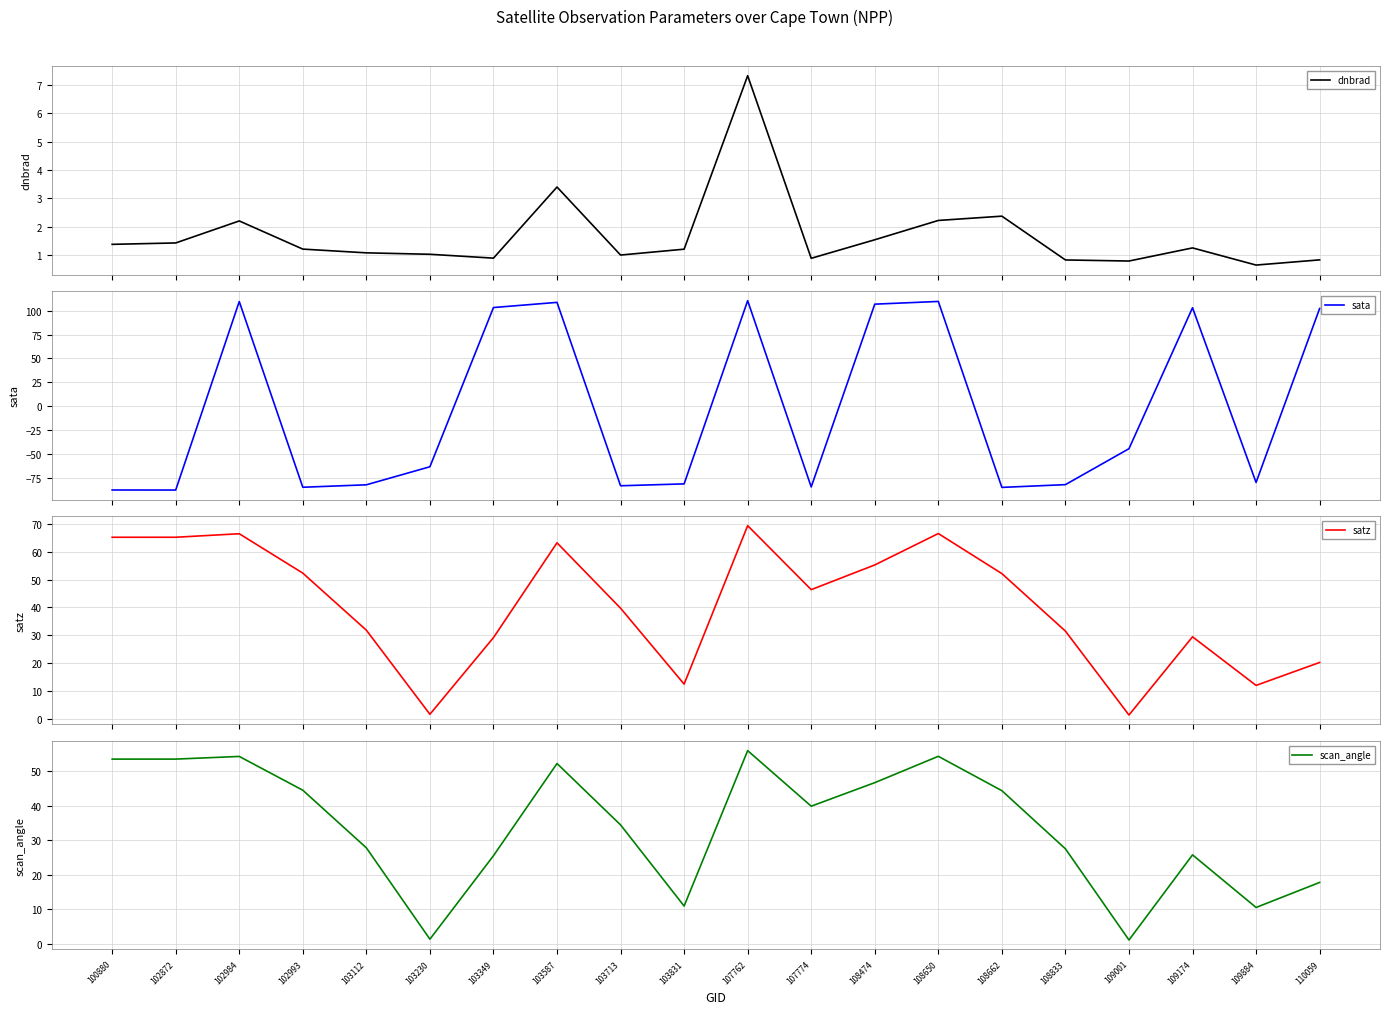

Which series has the largest total across all categories?

satz